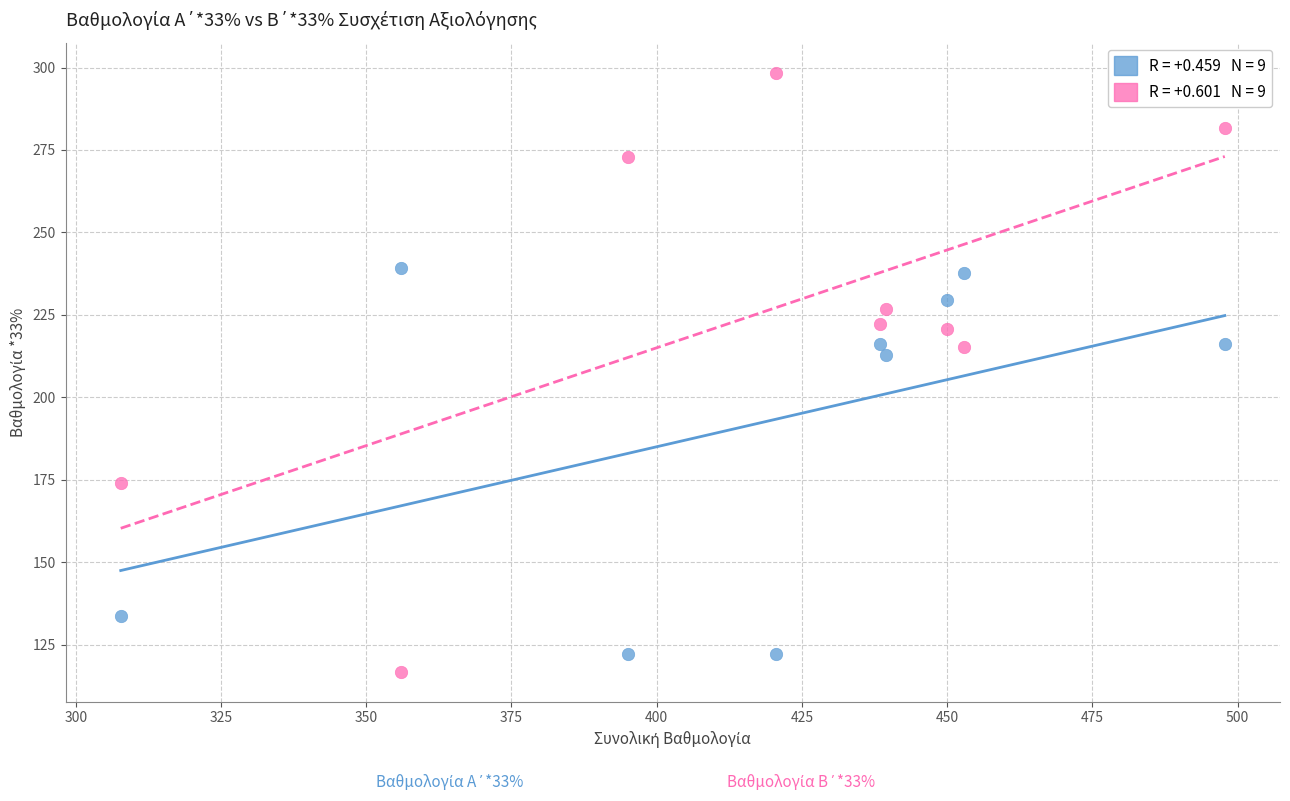

Across all data points, what is the range of Y values (max minus min)?

181.7